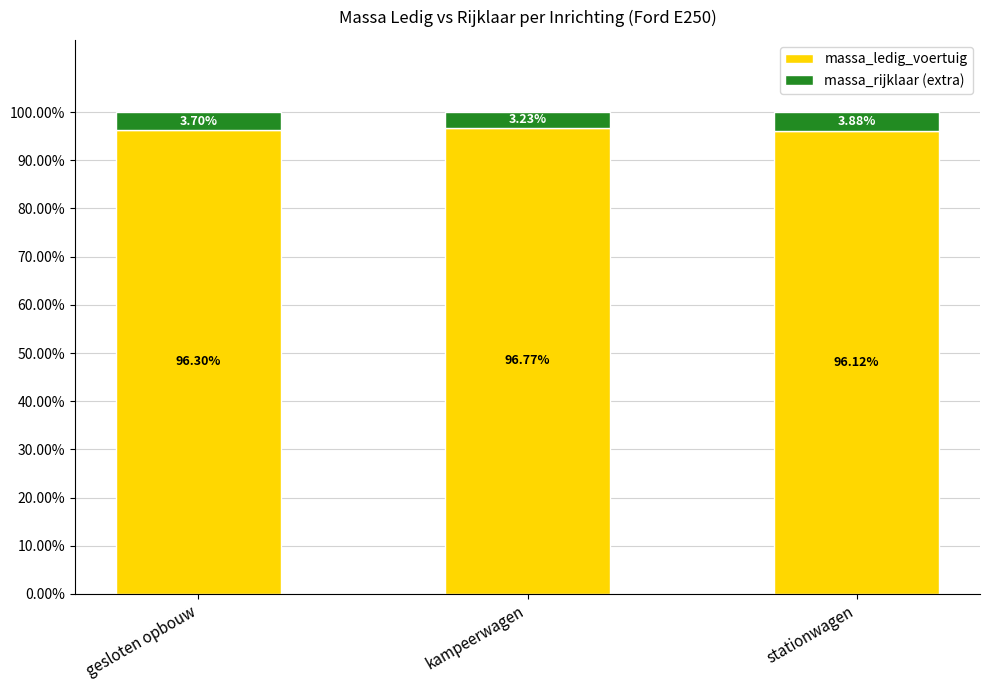

At which label is massa_ledig_voertuig closest to 96?

stationwagen